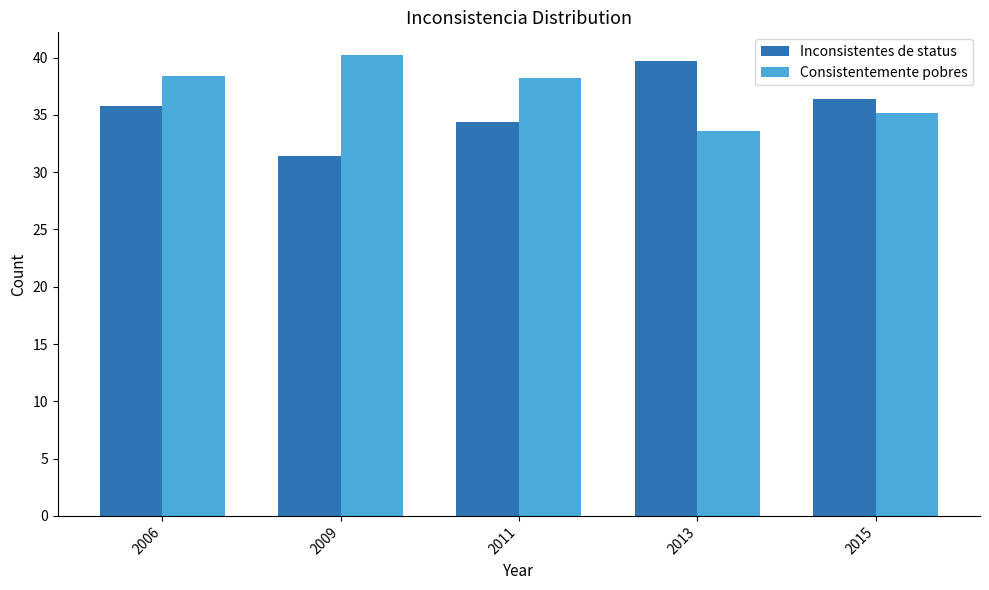

At 2009, list the series in order from largest to smallest.

Consistentemente pobres, Inconsistentes de status